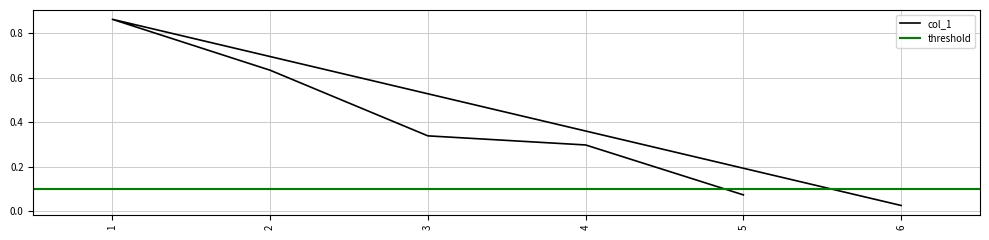

Does the chart have visible grid lines?

Yes